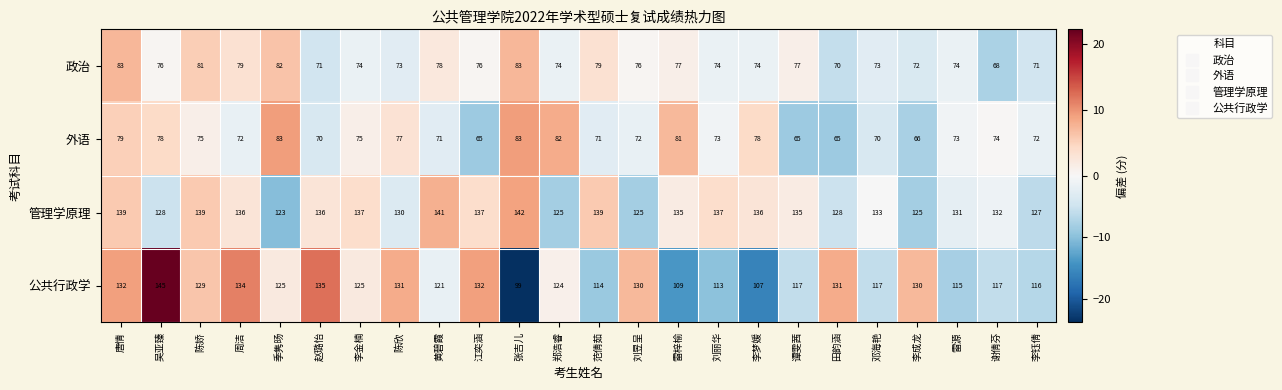

The 管理学原理 series shows 136 at 赵璐怡. True or false?

True